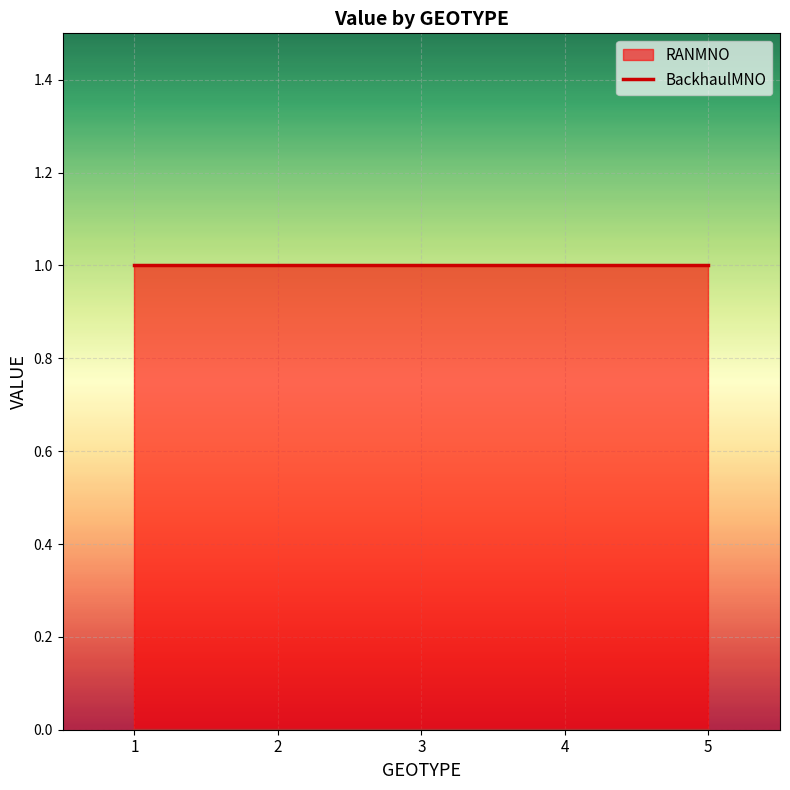

How many lines are shown in the chart?

2